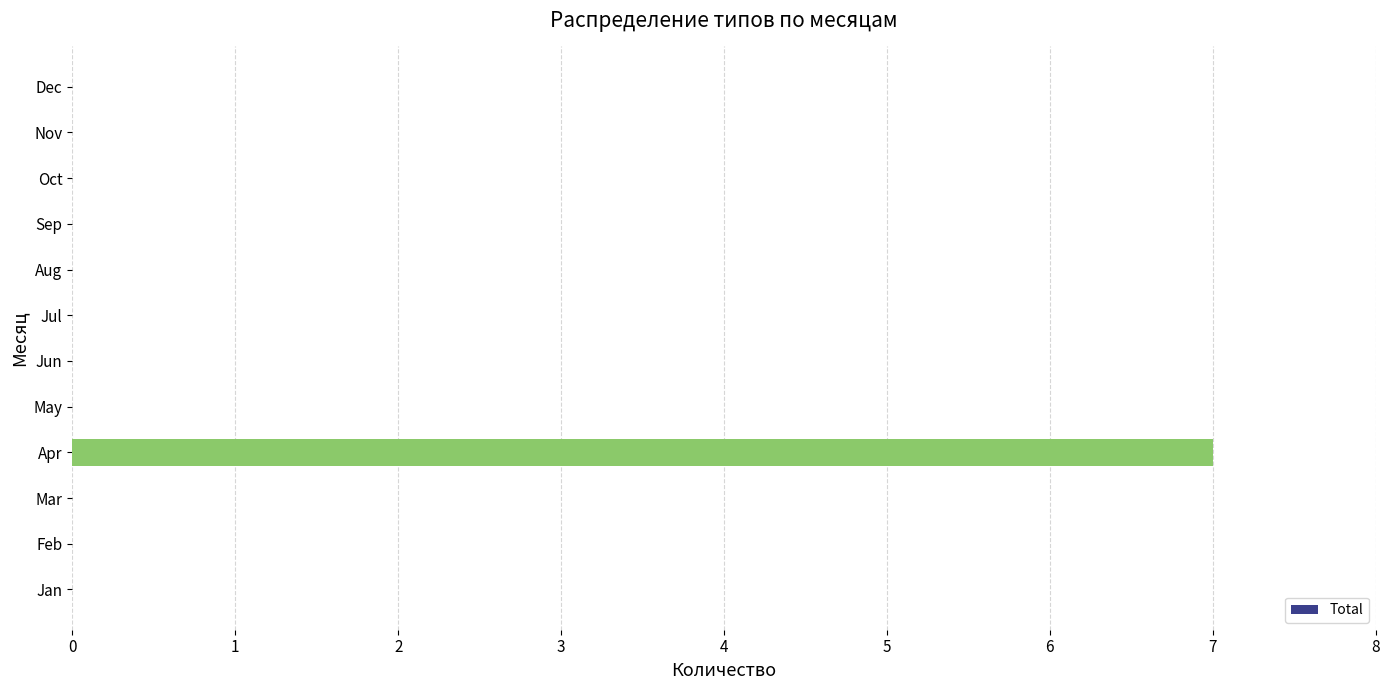

The chart shows a value of 0 at Dec. True or false?

True